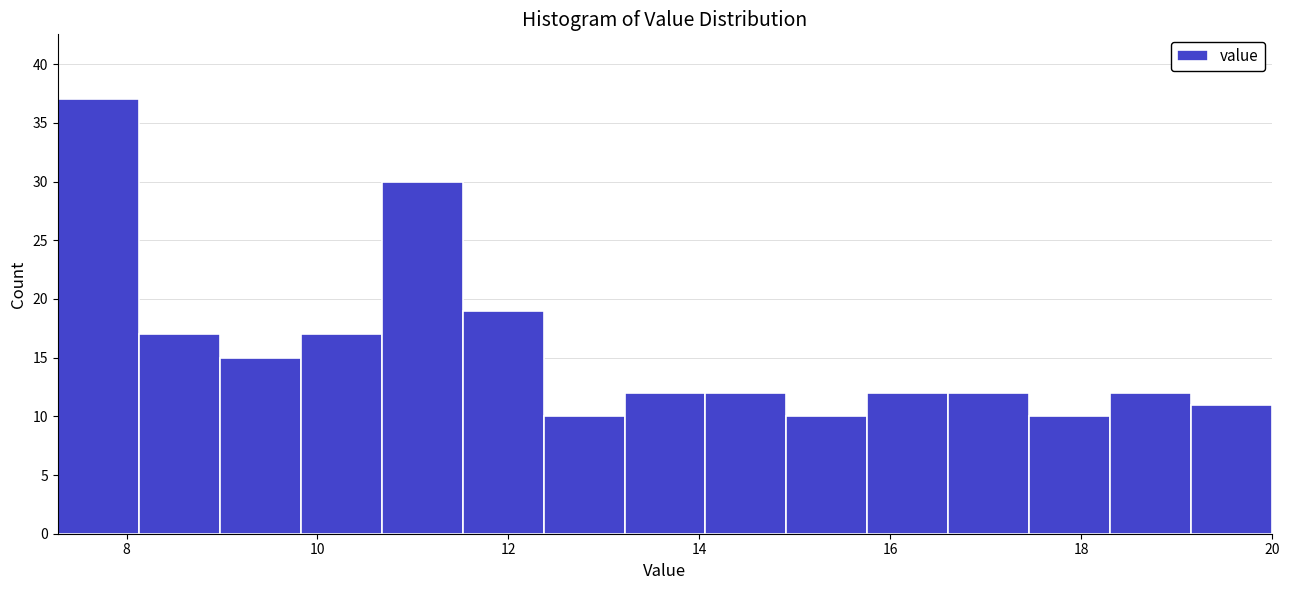

Over which range of the x-axis is the bar tallest?

7.2 to 8.2